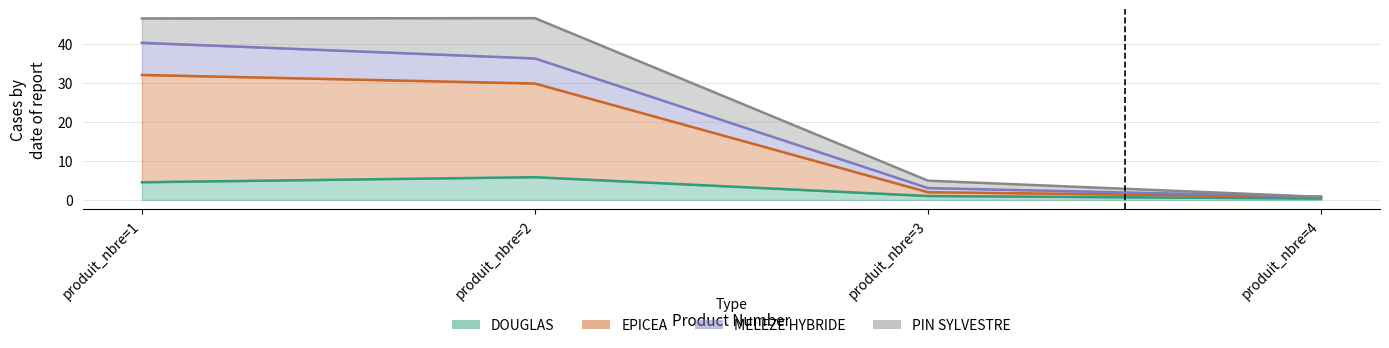

Does the chart display data point markers on the line(s)?

No